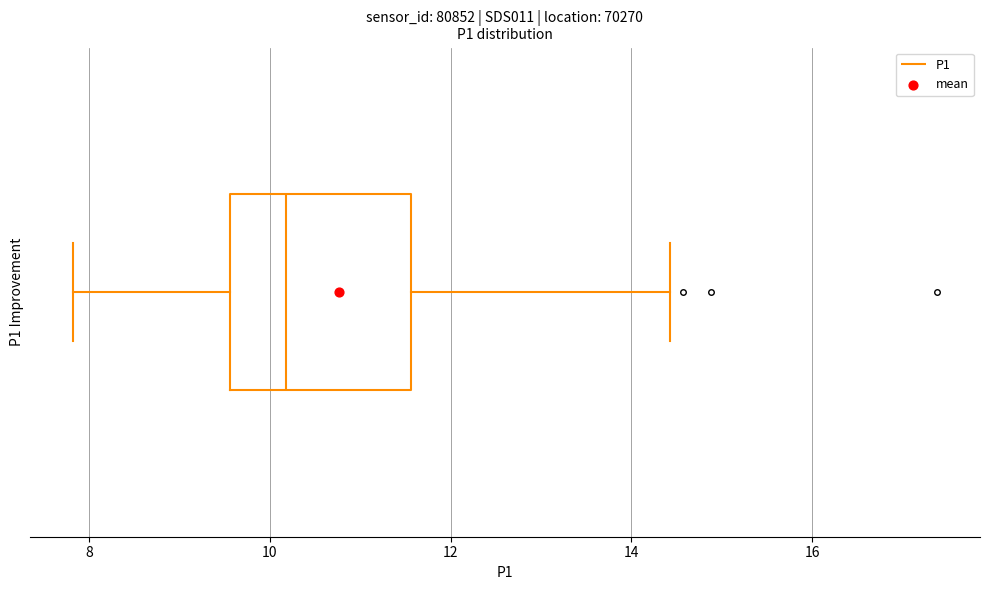

Read this box plot against the x-axis: the position of the median line, the range covered by the box, and the ends of both whiskers. The values are not printed on the chart, so give them approximately, as read against the axis.

median 10.2, box 9.6 to 11.6, whiskers 7.8 to 14.4